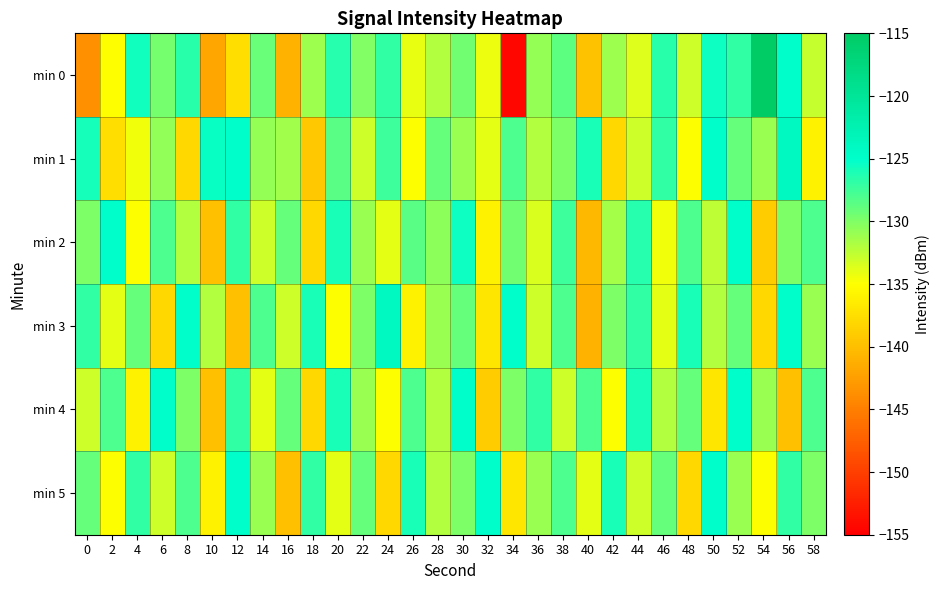

Which series has the widest spread of values?

min 0